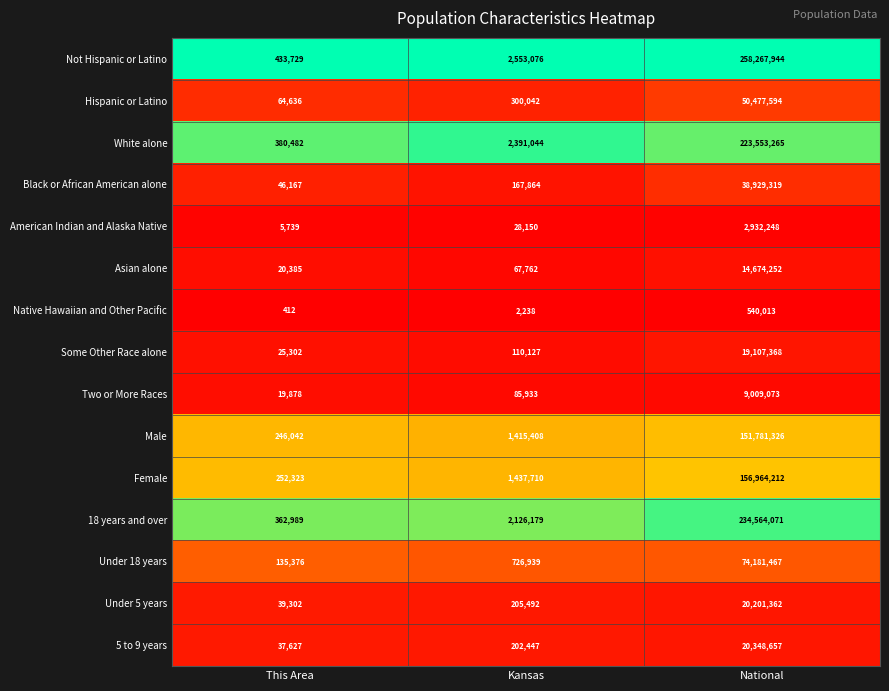

What is the greatest value displayed?

258267944